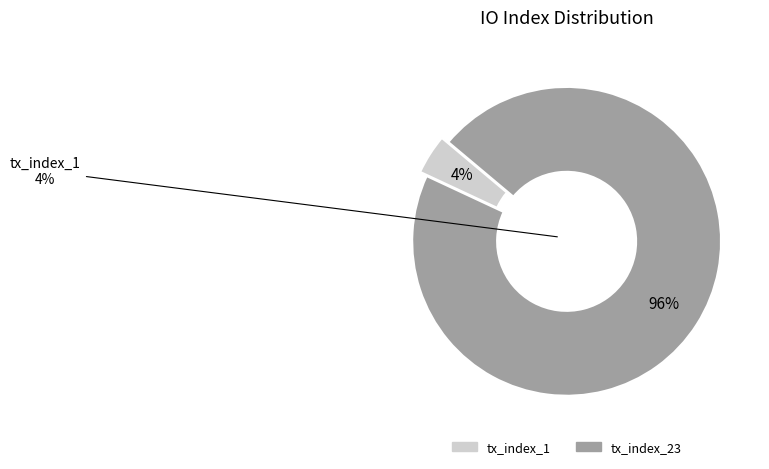

Count the number of slices in the pie.

2